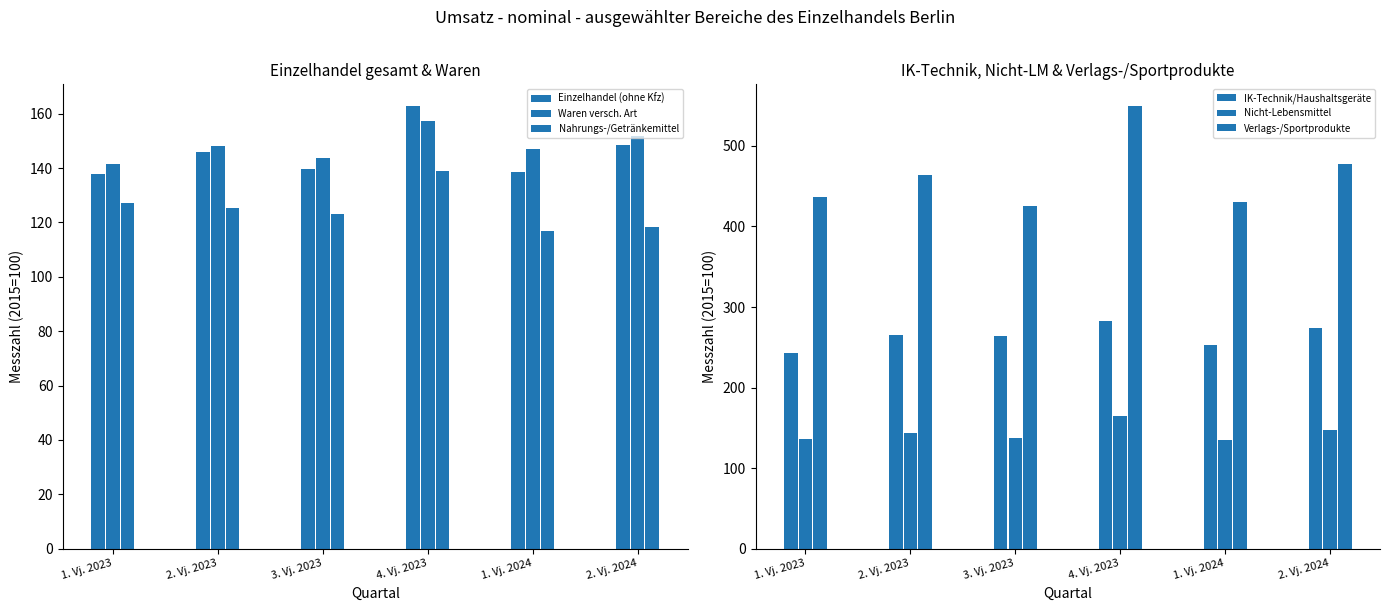

Which series has the widest spread of values?

Verlags-/Sportprodukte